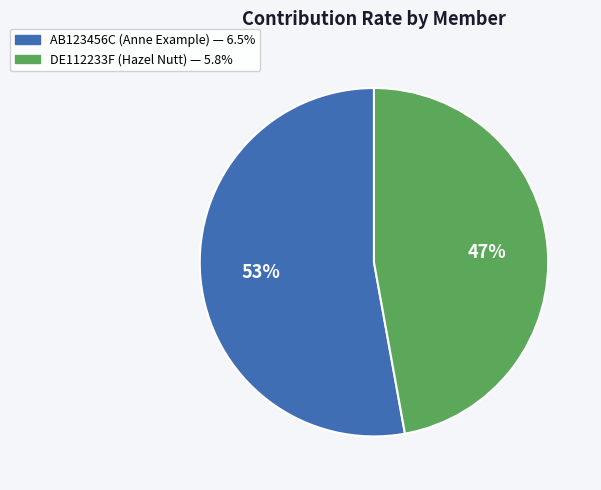

Is there any slice that represents more than half of the pie?

Yes